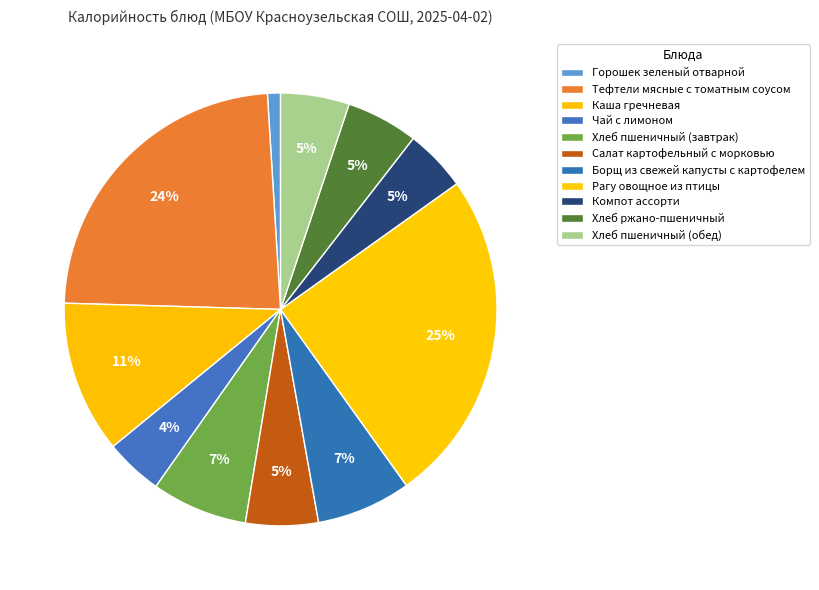

Is there any slice that represents more than half of the pie?

No